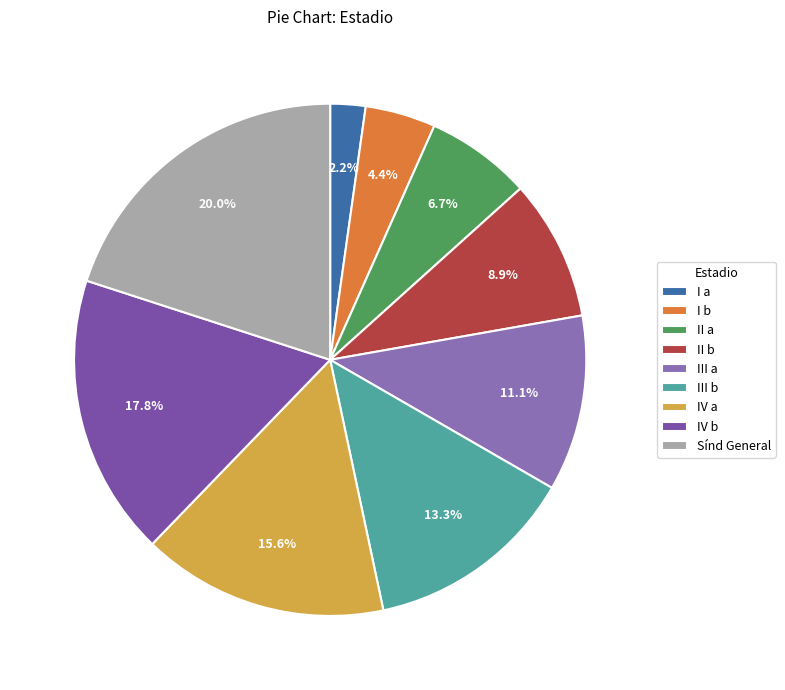

To the nearest percent, what portion does III a represent?

11%